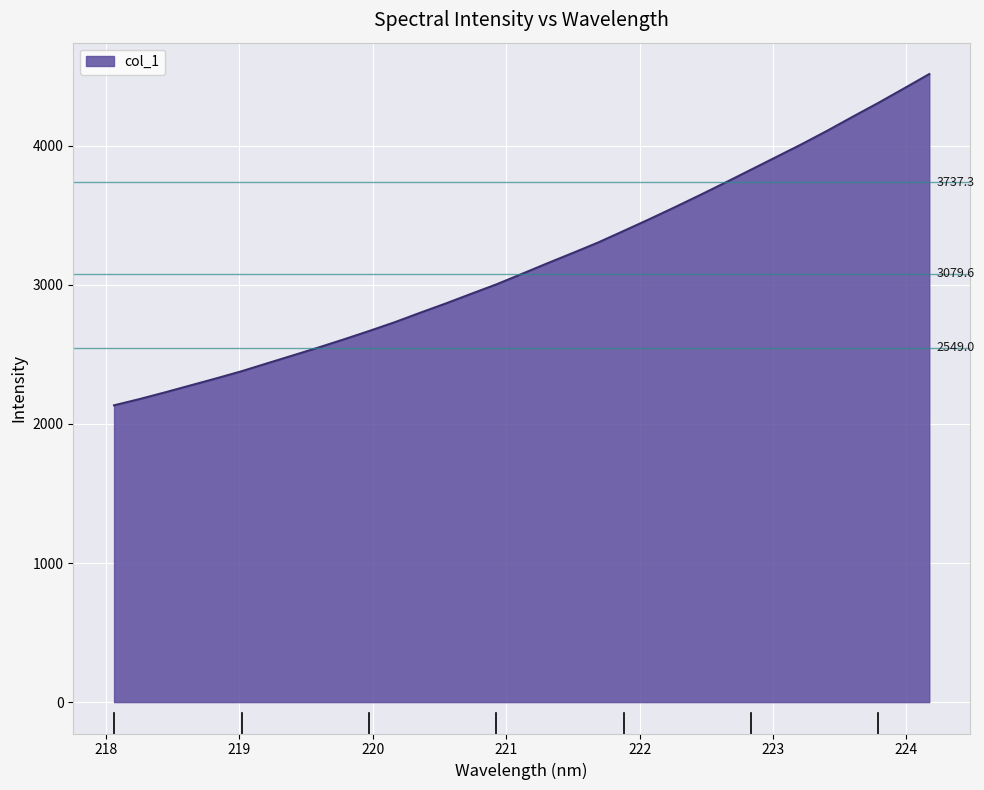

What is the difference between the maximum and minimum values?

2382.3